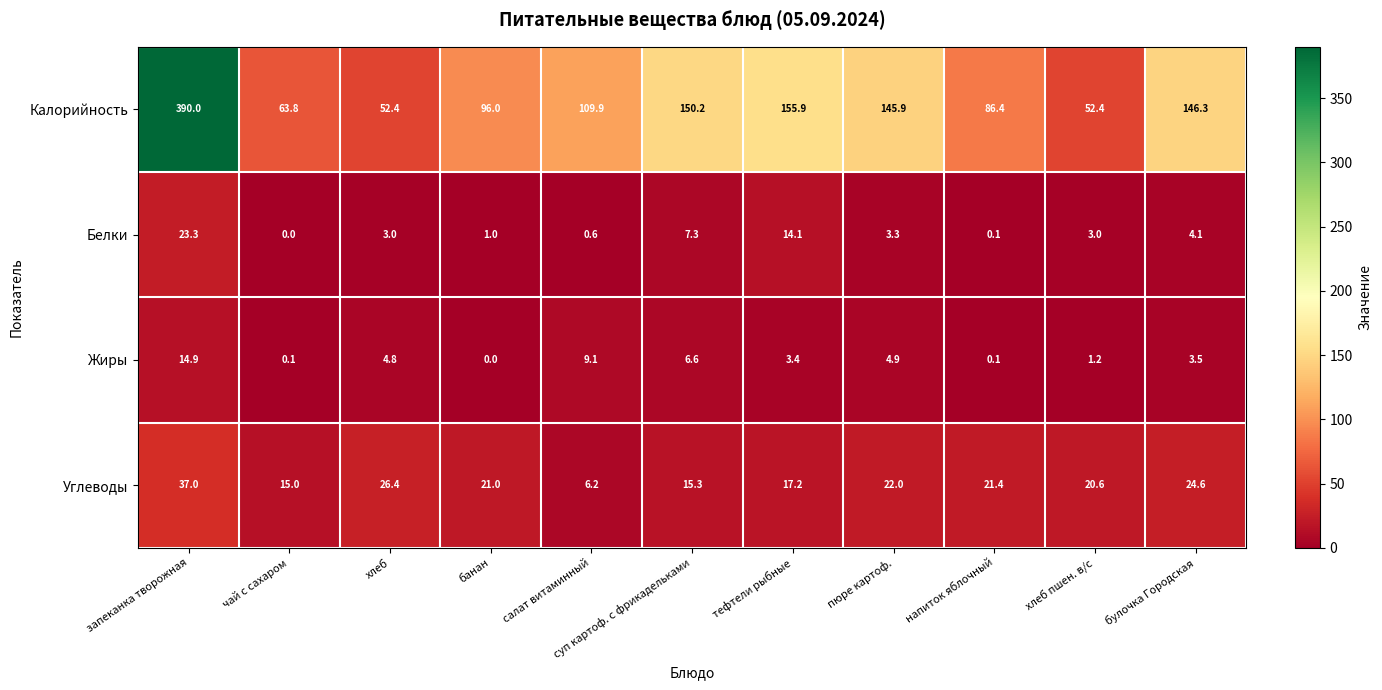

What is the difference between the maximum and second lowest values in the Белки series?

23.2